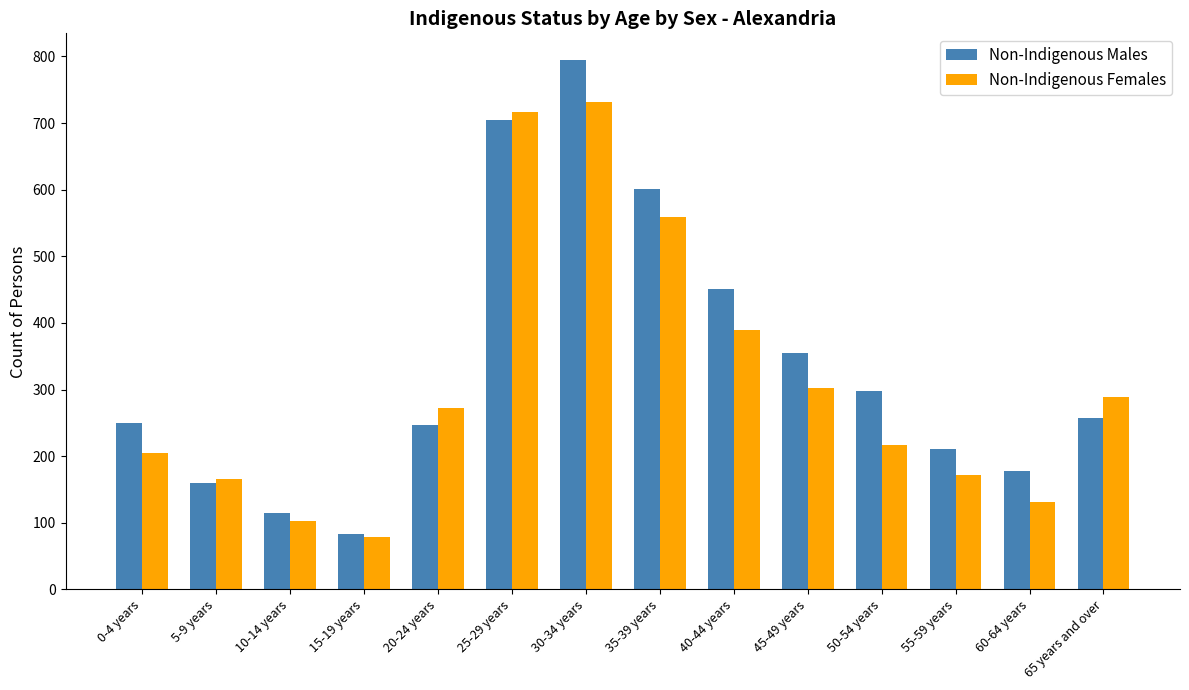

At which label is Non-Indigenous Males closest to 439?

40-44 years